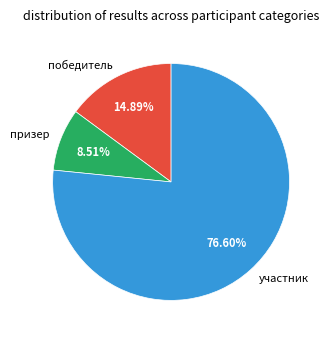

Combined, do участник and победитель account for over 50%?

Yes